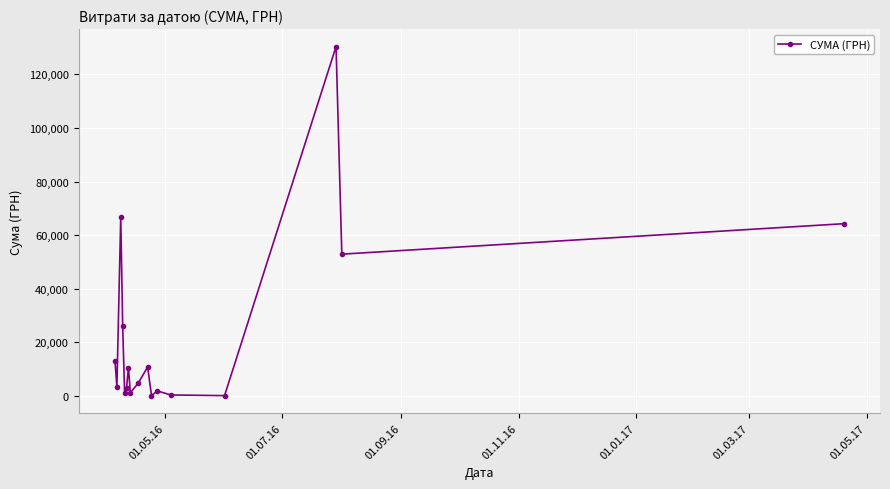

What is the maximum value shown in the chart?

130379.7